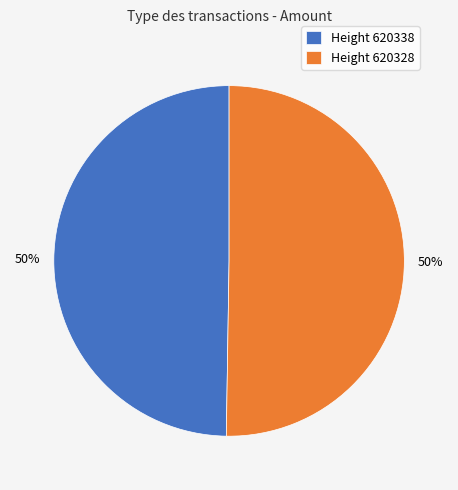

True or false: Height 620328 accounts for 61% of the total.

False